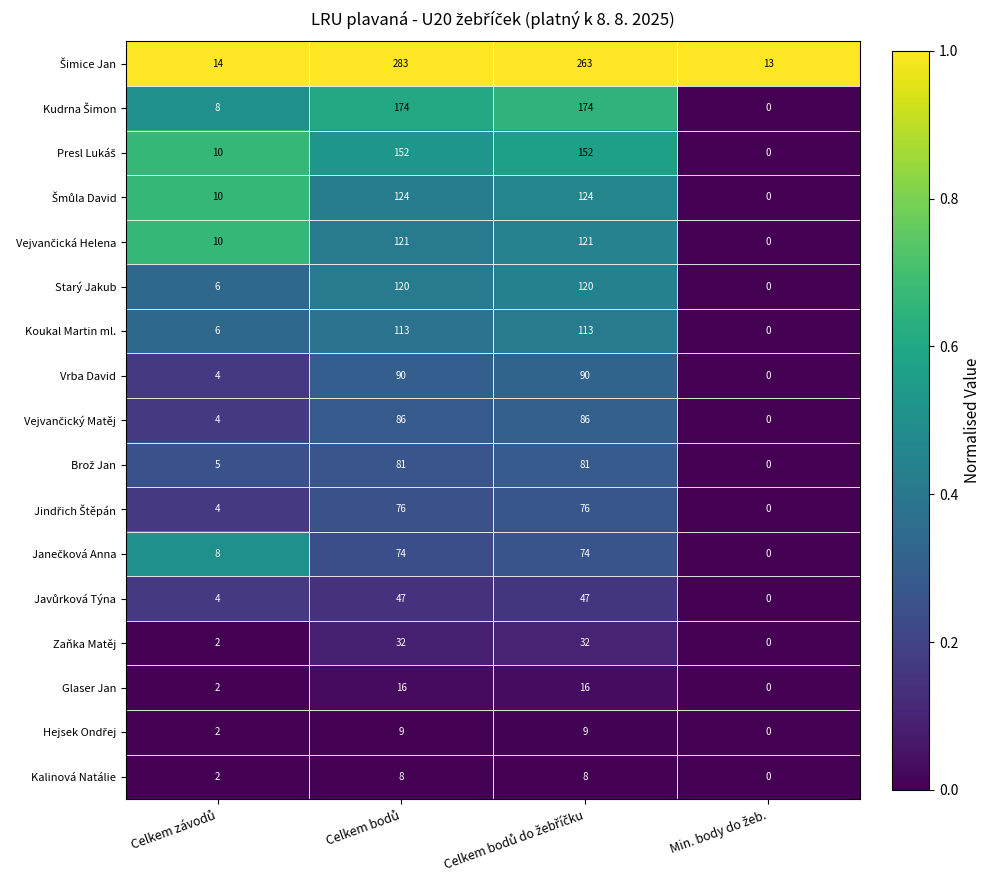

What is the difference between the second highest and second lowest values in the Starý Jakub series?

114